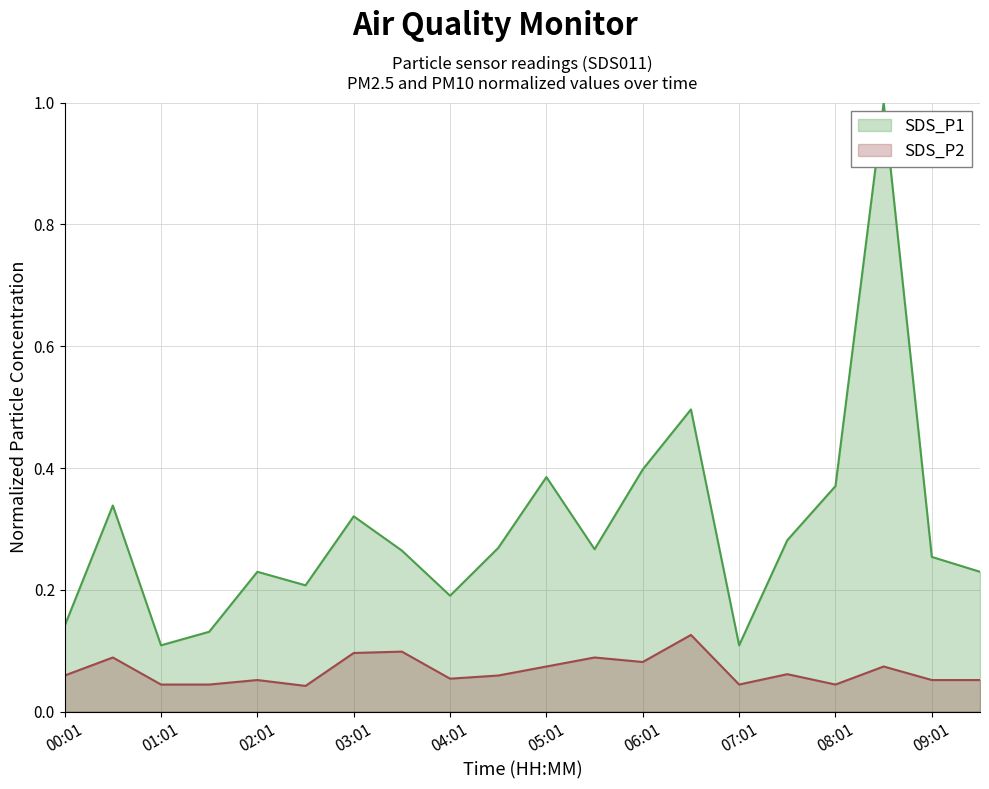

Which category has the highest value across all series?

08:31